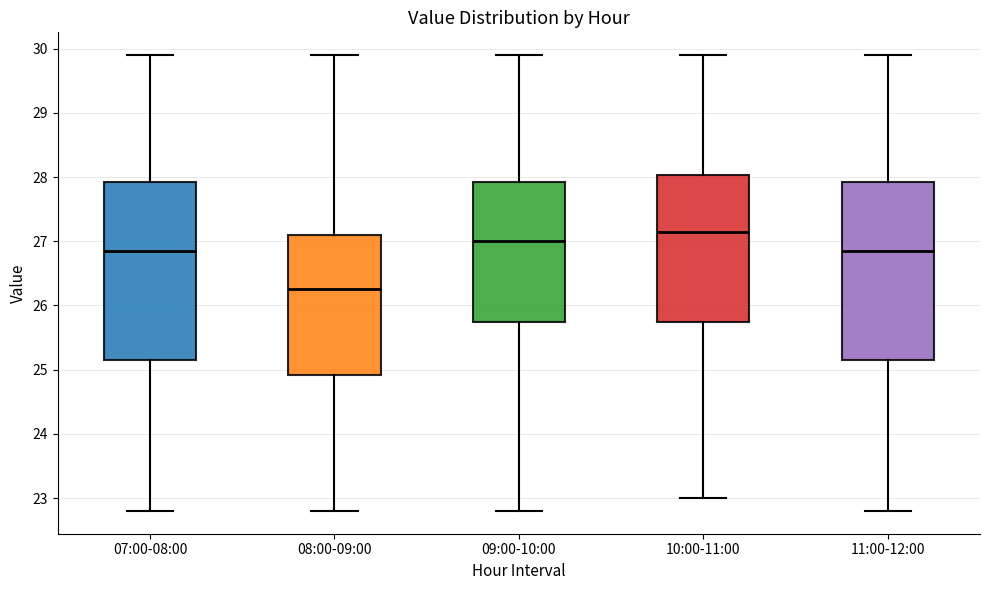

Reading left to right, transcribe this box plot: for each box, give where its median line is, the range the box spans, and where its two whiskers end, as read against the y-axis. The values are not printed on the chart, so give them approximately, as read against the axis.

07:00-08:00: median 26.9, box 25.2 to 27.9, whiskers 22.8 to 29.9
08:00-09:00: median 26.3, box 24.9 to 27.1, whiskers 22.8 to 29.9
09:00-10:00: median 27.0, box 25.8 to 27.9, whiskers 22.8 to 29.9
10:00-11:00: median 27.2, box 25.8 to 28.0, whiskers 23.0 to 29.9
11:00-12:00: median 26.9, box 25.2 to 27.9, whiskers 22.8 to 29.9